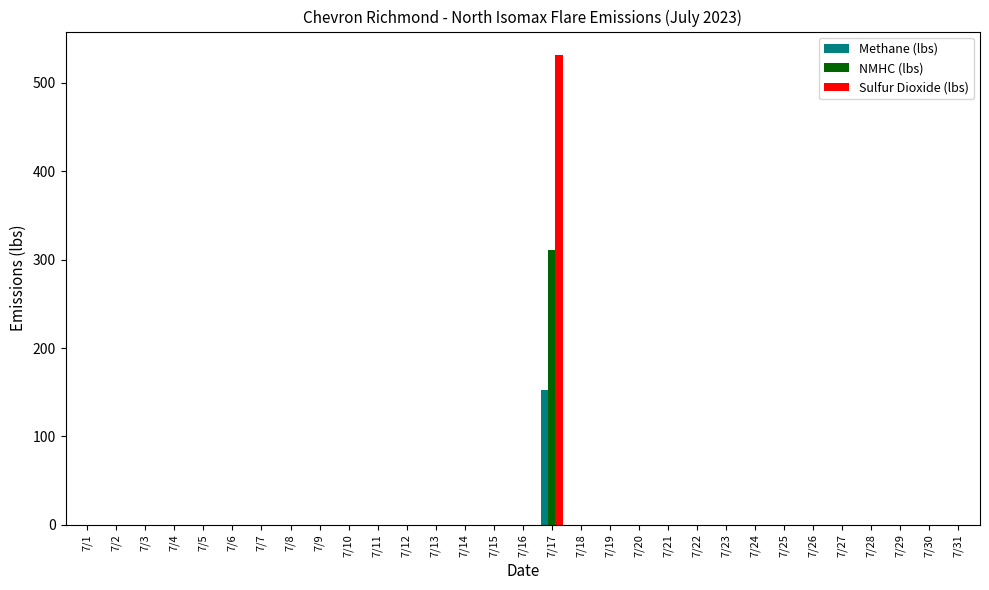

Is the value of NMHC (lbs) at 7/17 greater than the value of Methane (lbs) at 7/28?

Yes